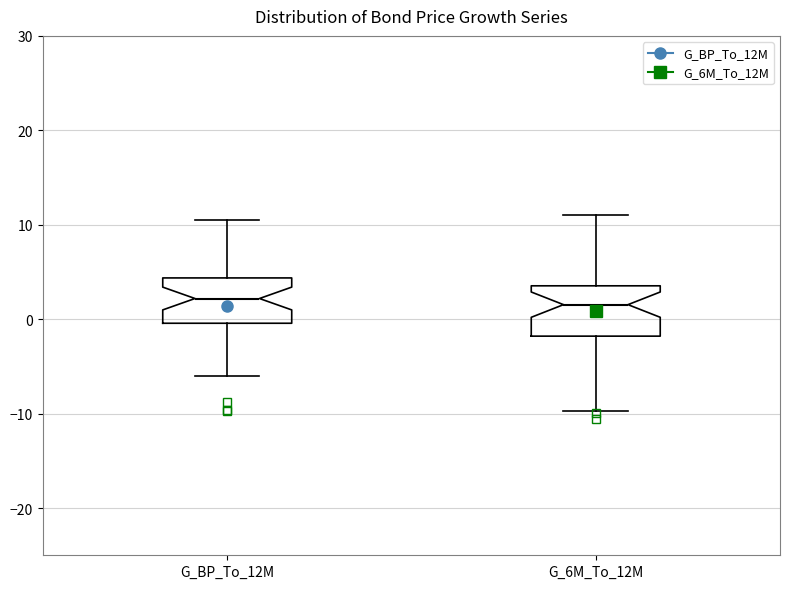

Where does the upper whisker of the box for G_6M_To_12M end on the y-axis? The values are not printed on the chart, so give them approximately, as read against the axis.

11